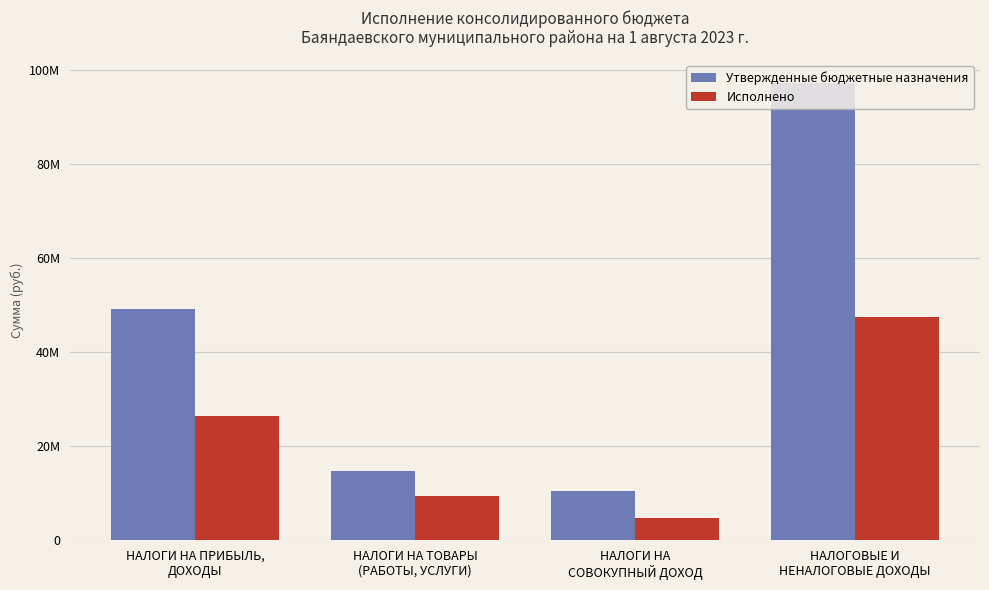

Are the bars grouped side by side (vs. stacked)?

Yes